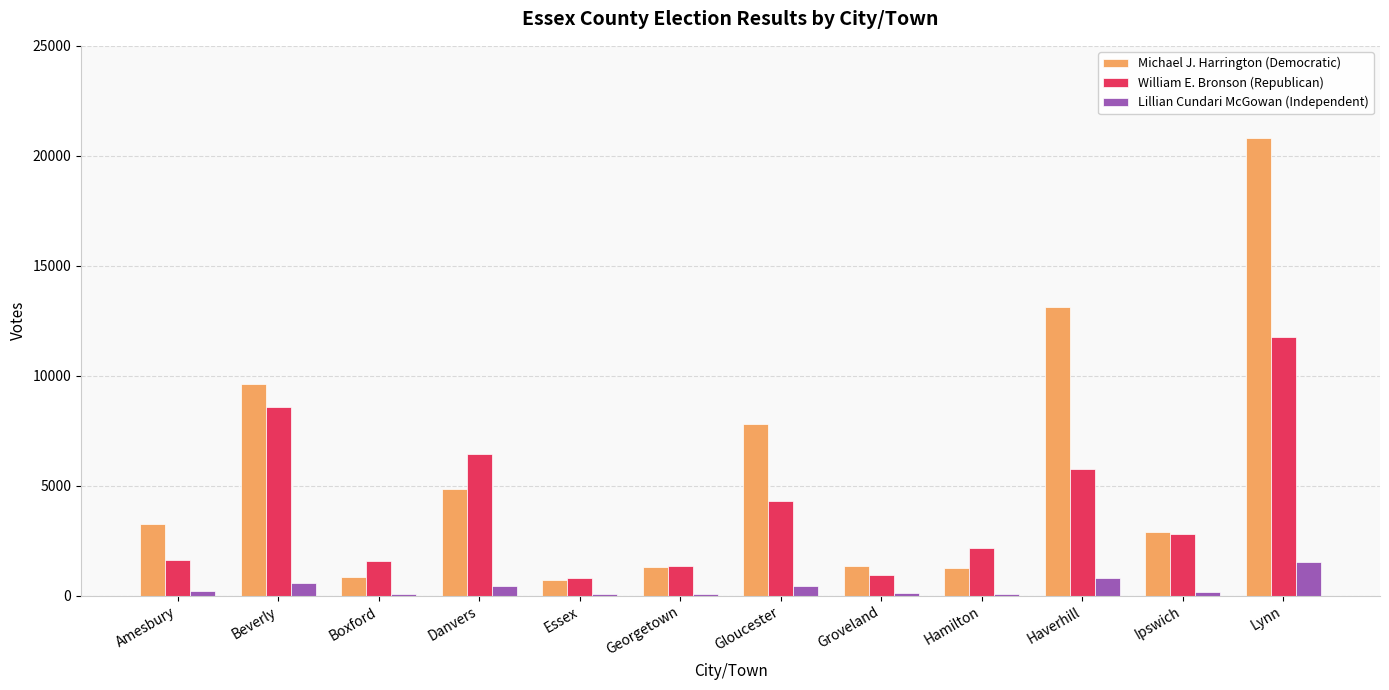

What is the maximum value shown in the chart?

20814